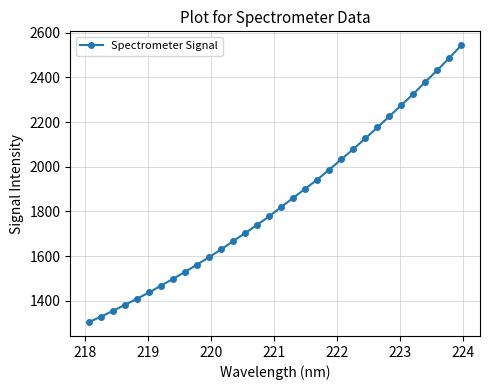

What is the difference between the maximum and minimum values?

1239.4